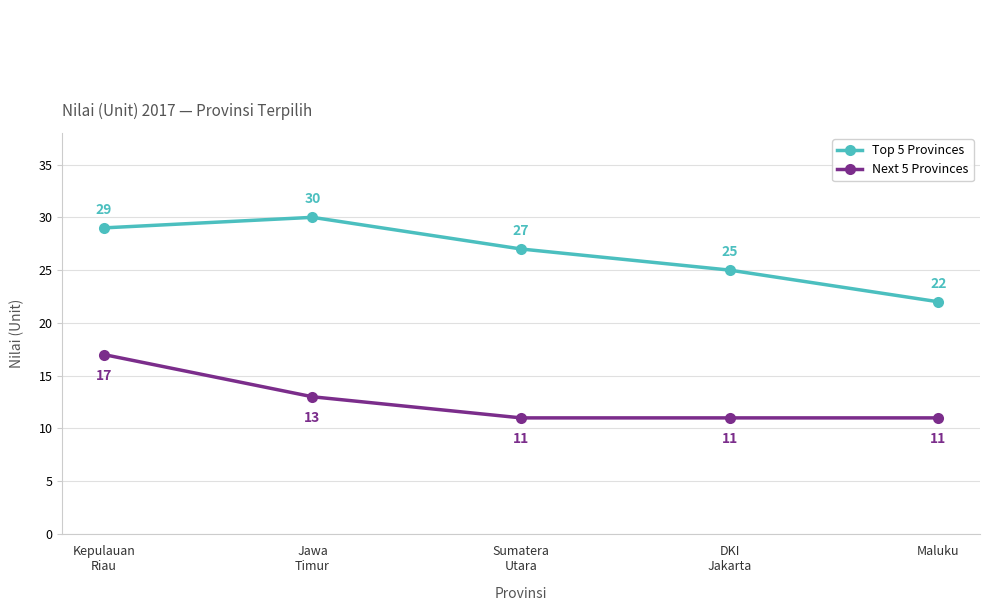

True or false: Next 5 Provinces has more than 1 interior local peaks.

False